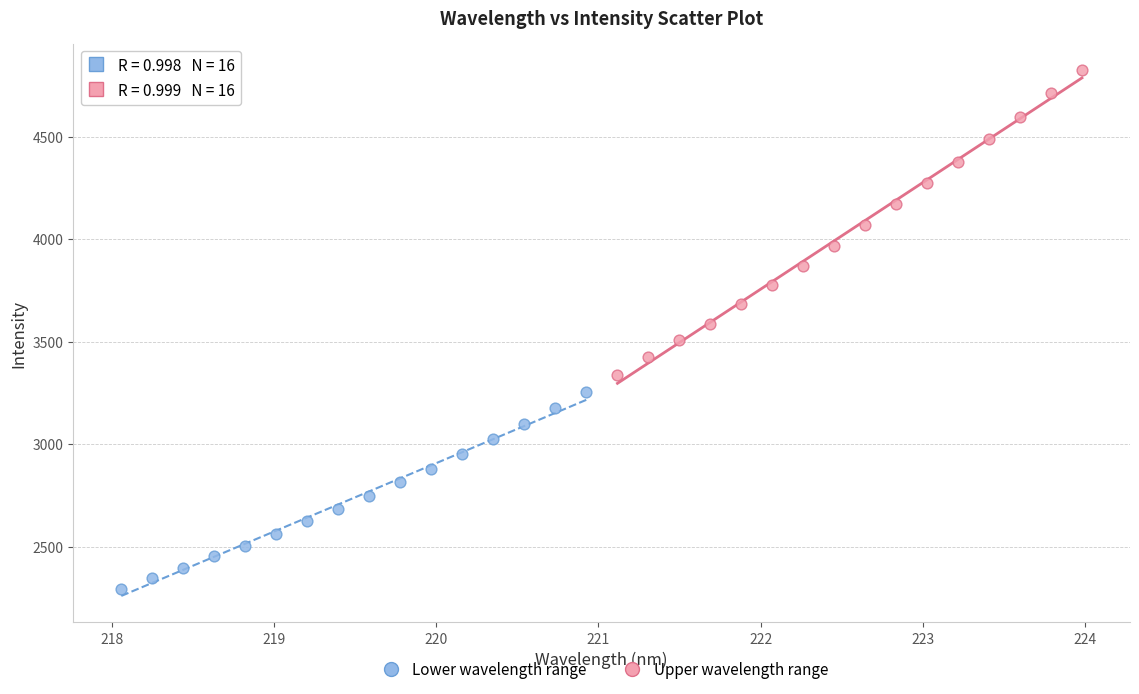

What are all the series names shown in the legend?

Lower wavelength range, Upper wavelength range